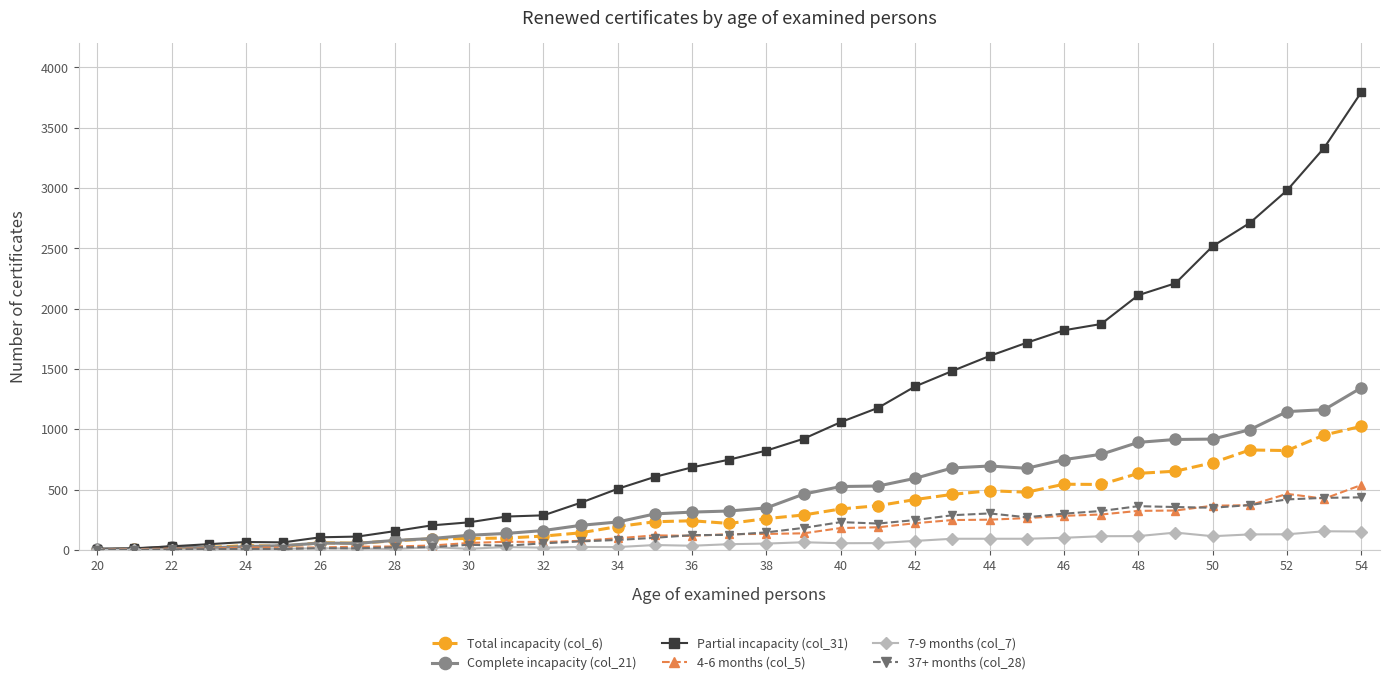

Which series has the widest spread of values?

Partial incapacity (col_31)